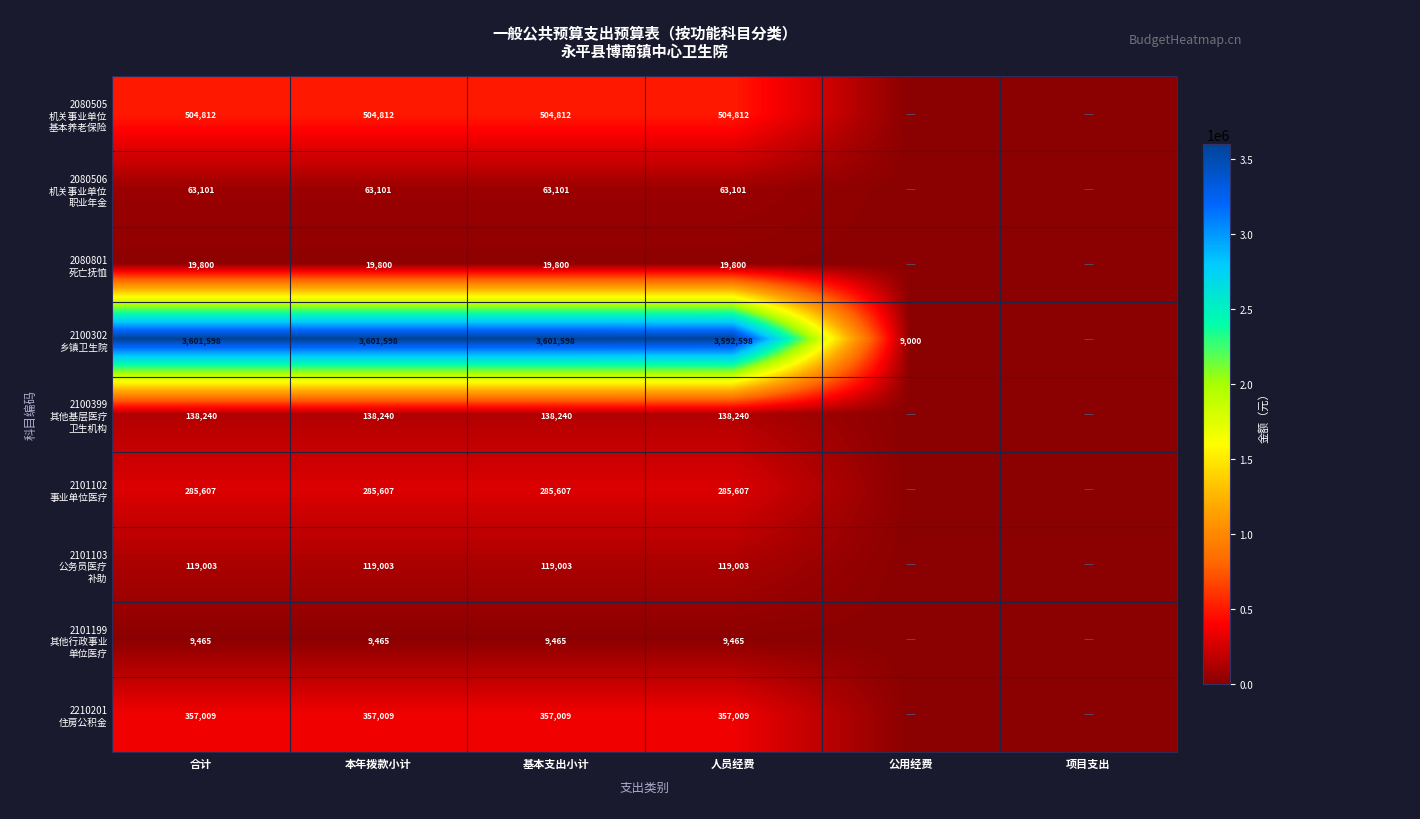

The 2101103 公务员医疗 补助 series shows 0.0 at 公用经费. True or false?

True